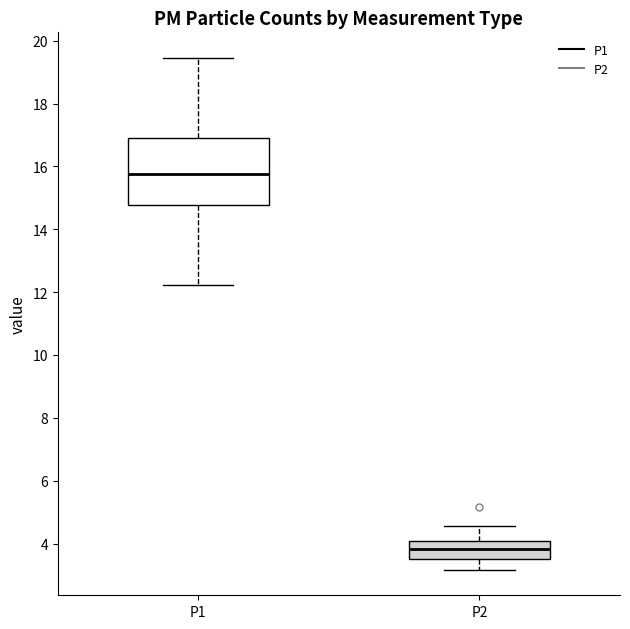

Reading left to right, transcribe this box plot: for each box, give where its median line is, the range the box spans, and where its two whiskers end, as read against the y-axis. The values are not printed on the chart, so give them approximately, as read against the axis.

P1: median 15.8, box 14.8 to 17.0, whiskers 12.2 to 19.4
P2: median 3.8, box 3.6 to 4.0, whiskers 3.2 to 4.6